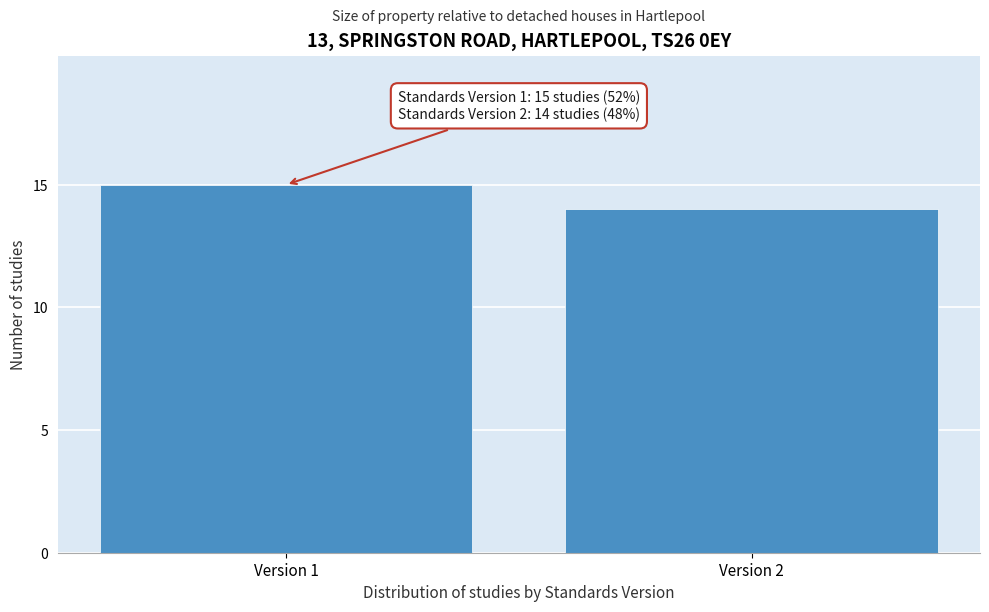

Reading left to right, extract all data points from this chart.

Version 1=15	Version 2=14